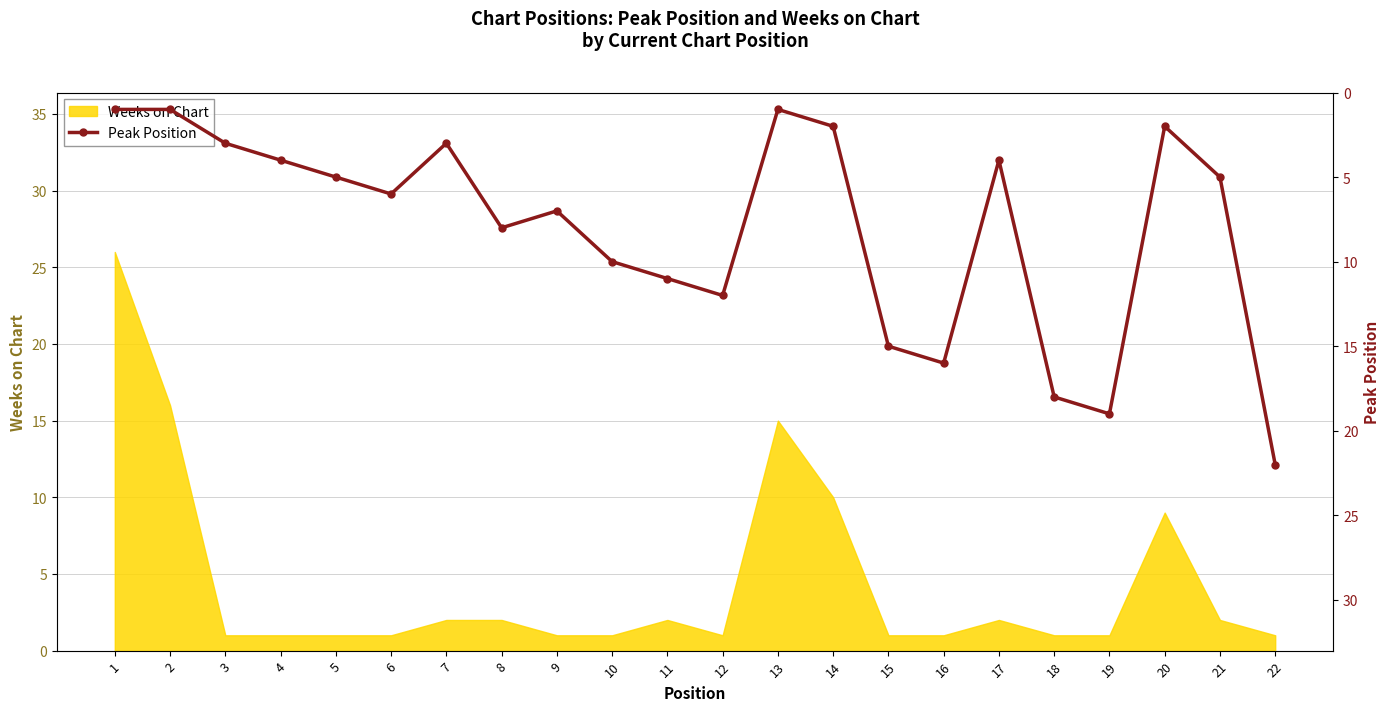

Is it true that Weeks on Chart equals 10 at 14?

True